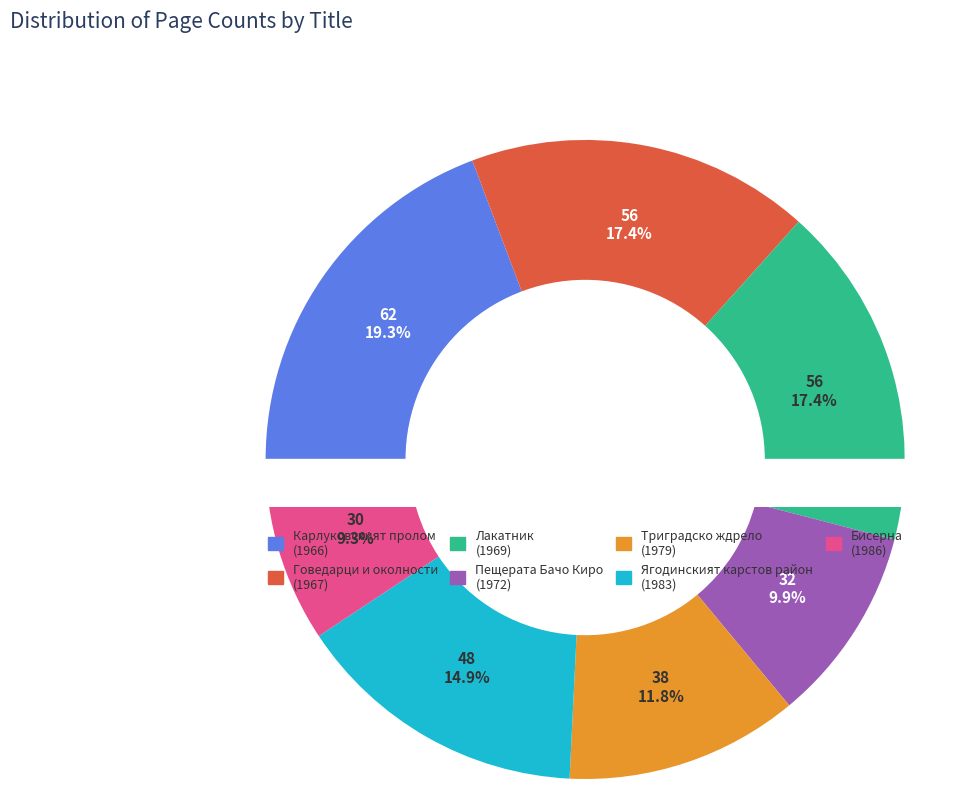

What is the total percentage of Лакатник (1969) and Карлуковският пролом (1966)?

36.6%